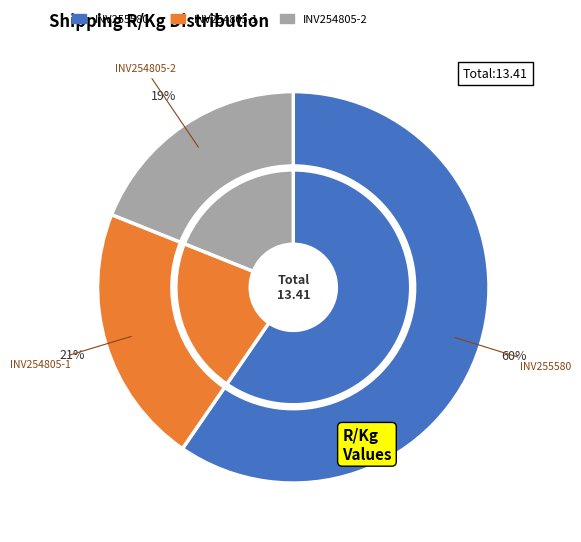

Between INV255580 and INV254805-1, which is larger?

INV255580